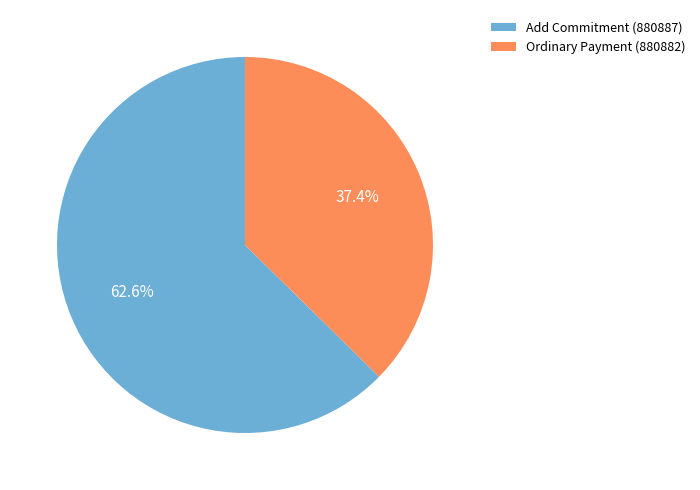

The Ordinary Payment (880882) slice represents 37% of the pie. True or false?

True